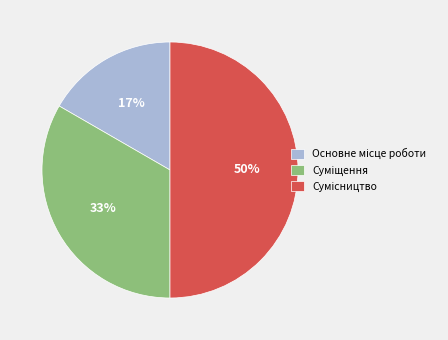

To the nearest percent, what is the difference between the largest and smallest slice percentages?

33%